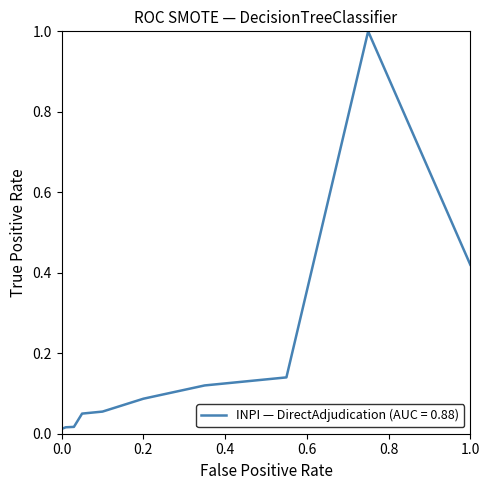

True or false: there are more than 0 points higher than both neighbors.

True